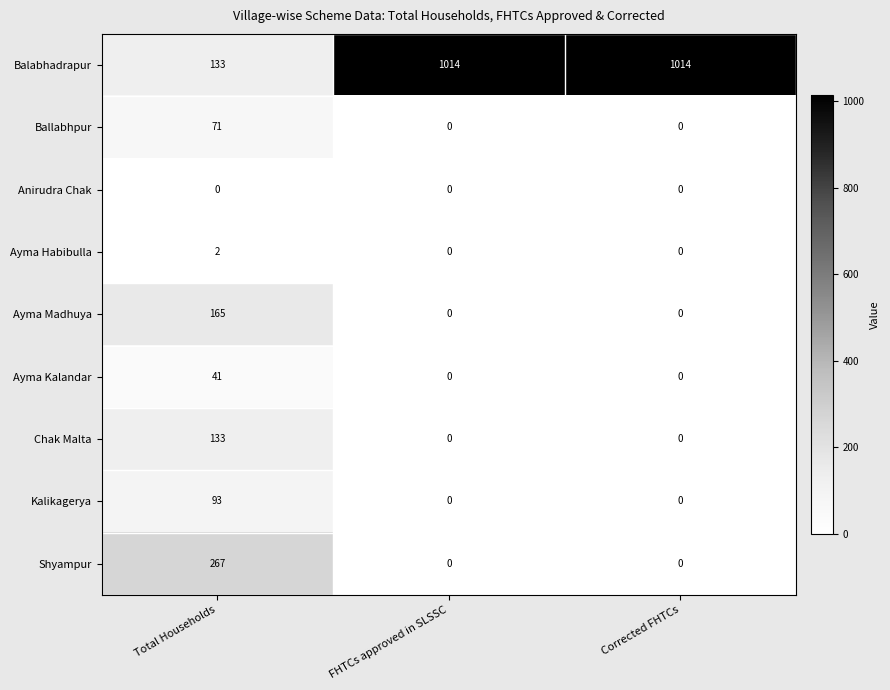

What is the maximum value for Kalikagerya?

93